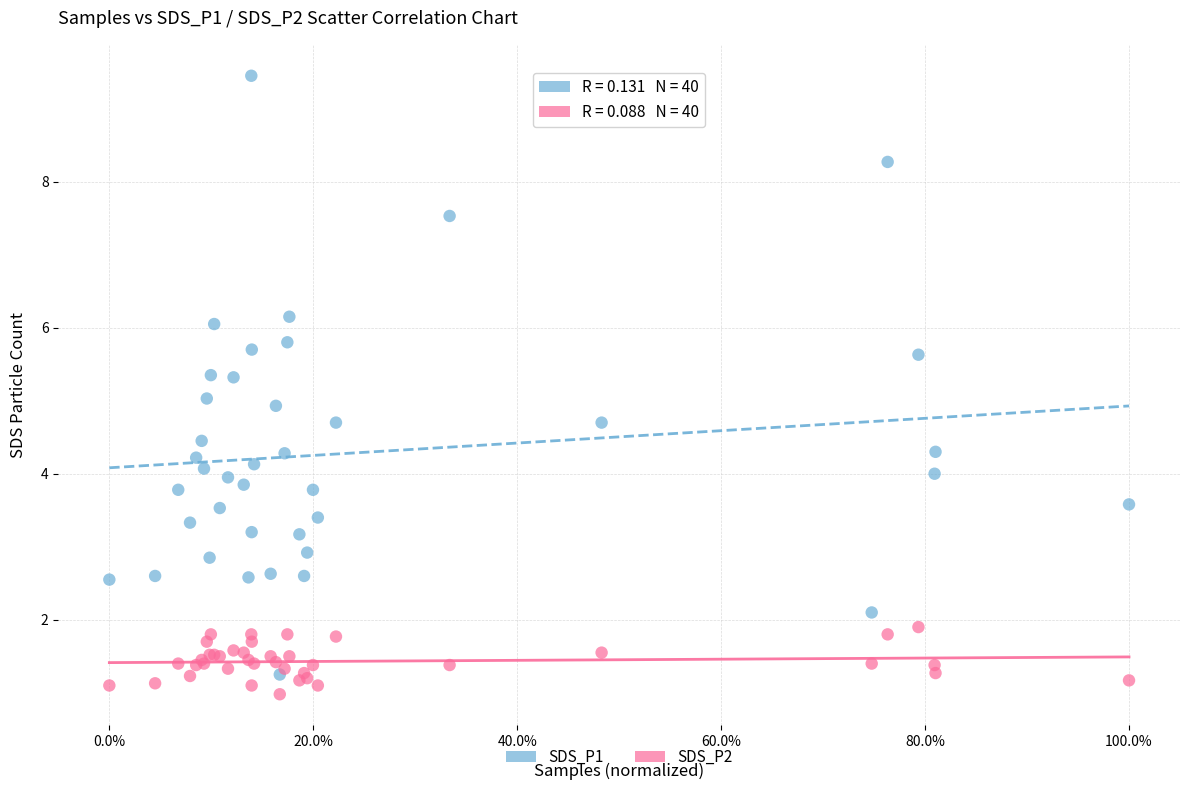

Which series reaches the maximum Y coordinate?

SDS_P1